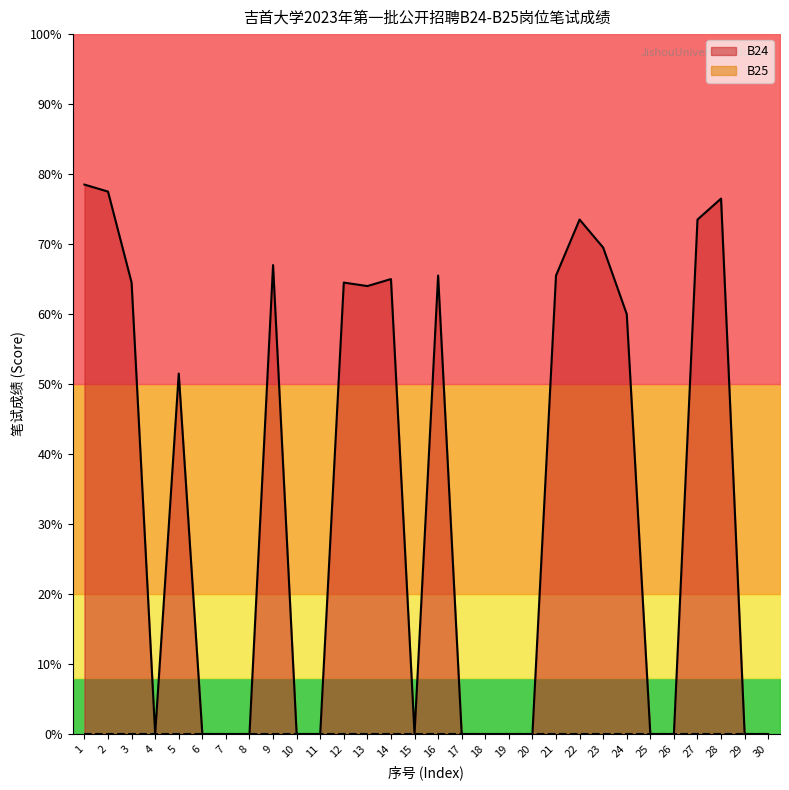

Rank the categories by value from lowest to highest.

4, 6, 7, 8, 10, 11, 15, 17, 18, 19, 20, 25, 26, 29, 30, 5, 24, 13, 3, 12, 14, 16, 21, 9, 23, 22, 27, 28, 2, 1